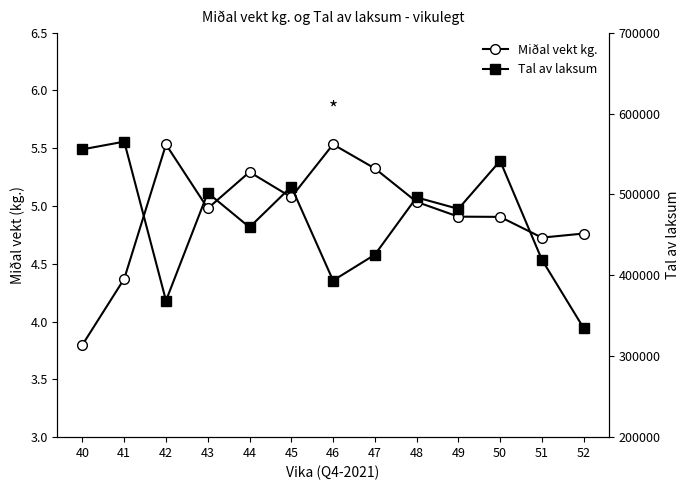

What is the average value of the Tal av laksum series?

465679.6